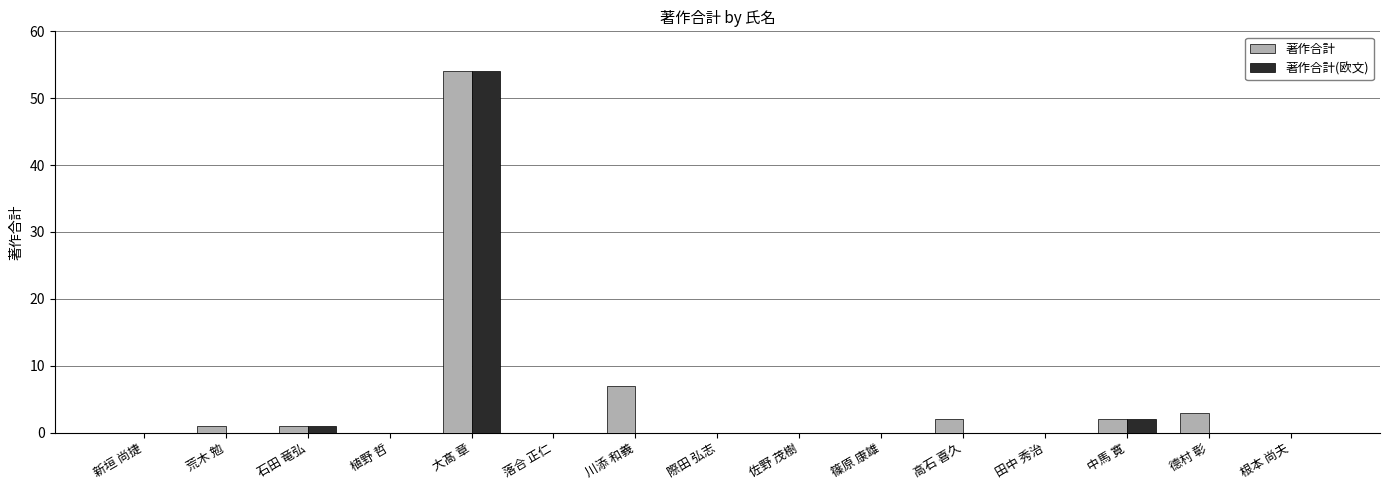

Is the value of 著作合計 at 田中 秀治 greater than the value of 著作合計(欧文) at 中馬 寛?

No